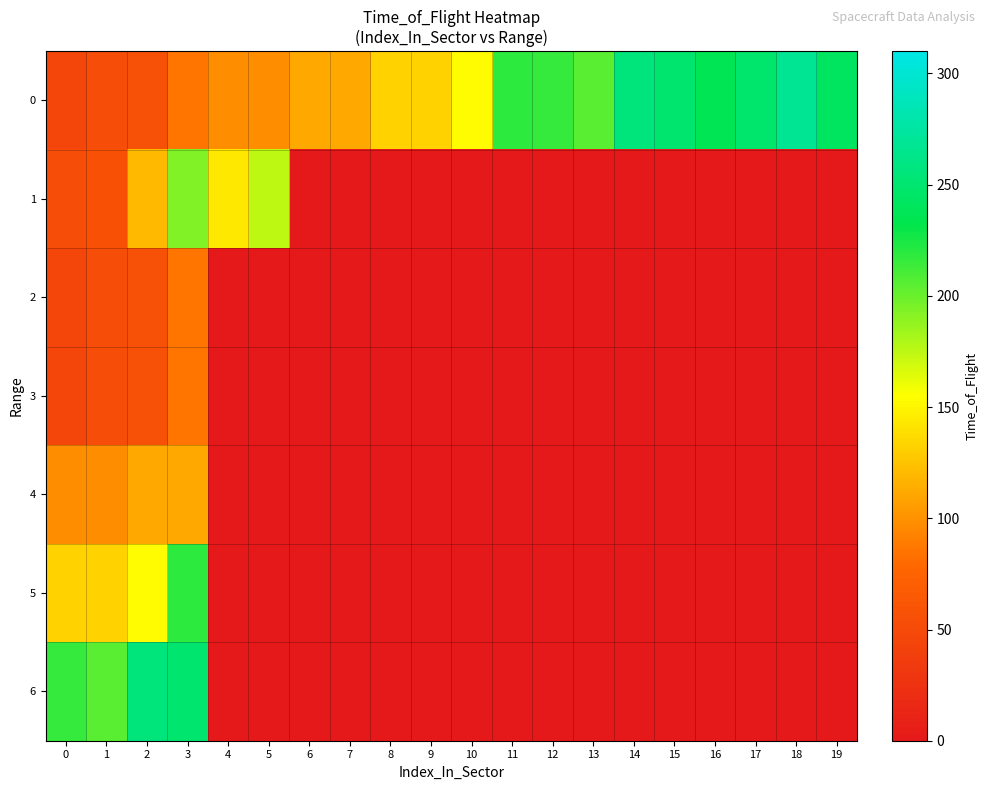

Reading right to left, list all the values displayed in this chart.

0: 19=241	18=268	17=248	16=235	15=249	14=256	13=205	12=216	11=218	10=153	9=133	8=132	7=112	6=112	5=98	4=97	3=85	2=56	1=53	0=45
1: 19=0	18=0	17=0	16=0	15=0	14=0	13=0	12=0	11=0	10=0	9=0	8=0	7=0	6=0	5=175	4=143	3=193	2=121	1=57	0=53
2: 19=0	18=0	17=0	16=0	15=0	14=0	13=0	12=0	11=0	10=0	9=0	8=0	7=0	6=0	5=0	4=0	3=85	2=56	1=53	0=45
3: 19=0	18=0	17=0	16=0	15=0	14=0	13=0	12=0	11=0	10=0	9=0	8=0	7=0	6=0	5=0	4=0	3=85	2=56	1=53	0=45
4: 19=0	18=0	17=0	16=0	15=0	14=0	13=0	12=0	11=0	10=0	9=0	8=0	7=0	6=0	5=0	4=0	3=112	2=112	1=98	0=97
5: 19=0	18=0	17=0	16=0	15=0	14=0	13=0	12=0	11=0	10=0	9=0	8=0	7=0	6=0	5=0	4=0	3=218	2=153	1=133	0=132
6: 19=0	18=0	17=0	16=0	15=0	14=0	13=0	12=0	11=0	10=0	9=0	8=0	7=0	6=0	5=0	4=0	3=249	2=256	1=205	0=216